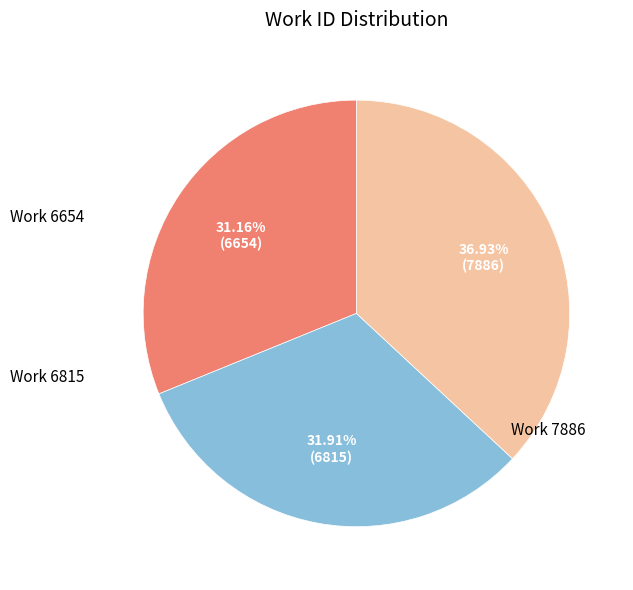

What is the largest slice in the pie chart?

Work 7886